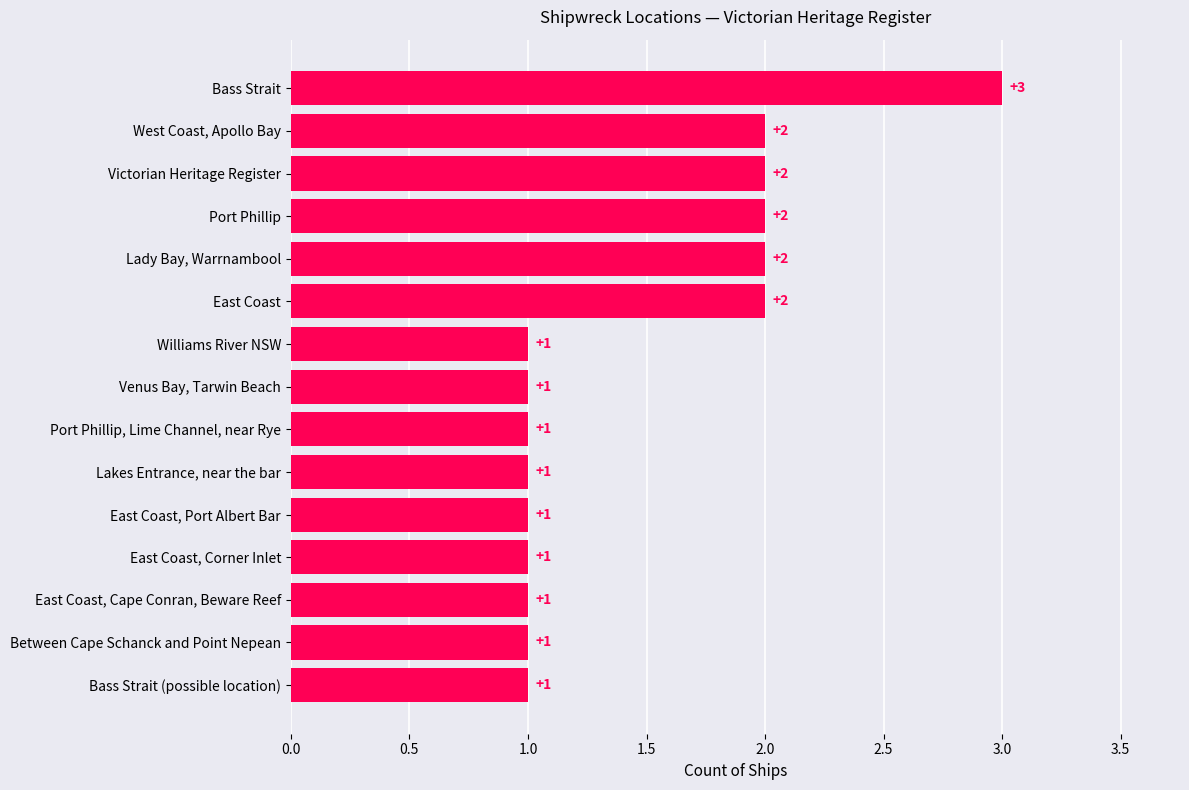

The chart shows a value of 2 at Venus Bay, Tarwin Beach. True or false?

False